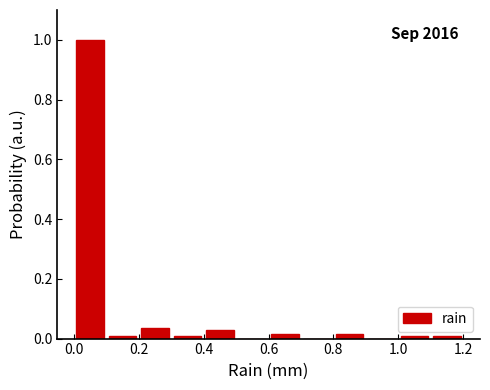

Over which range of the x-axis is the bar tallest?

0.0 to 0.1